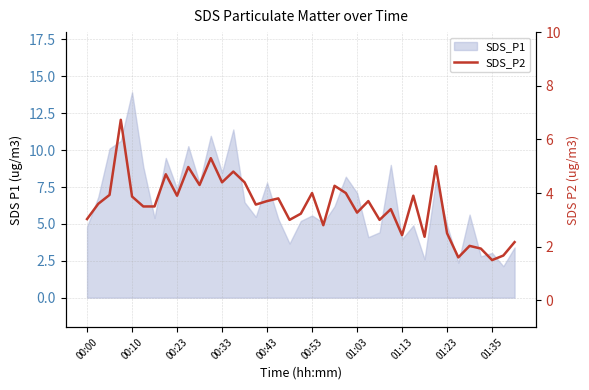

How many interior local valleys (lower than both neighbors) does the data have?

12